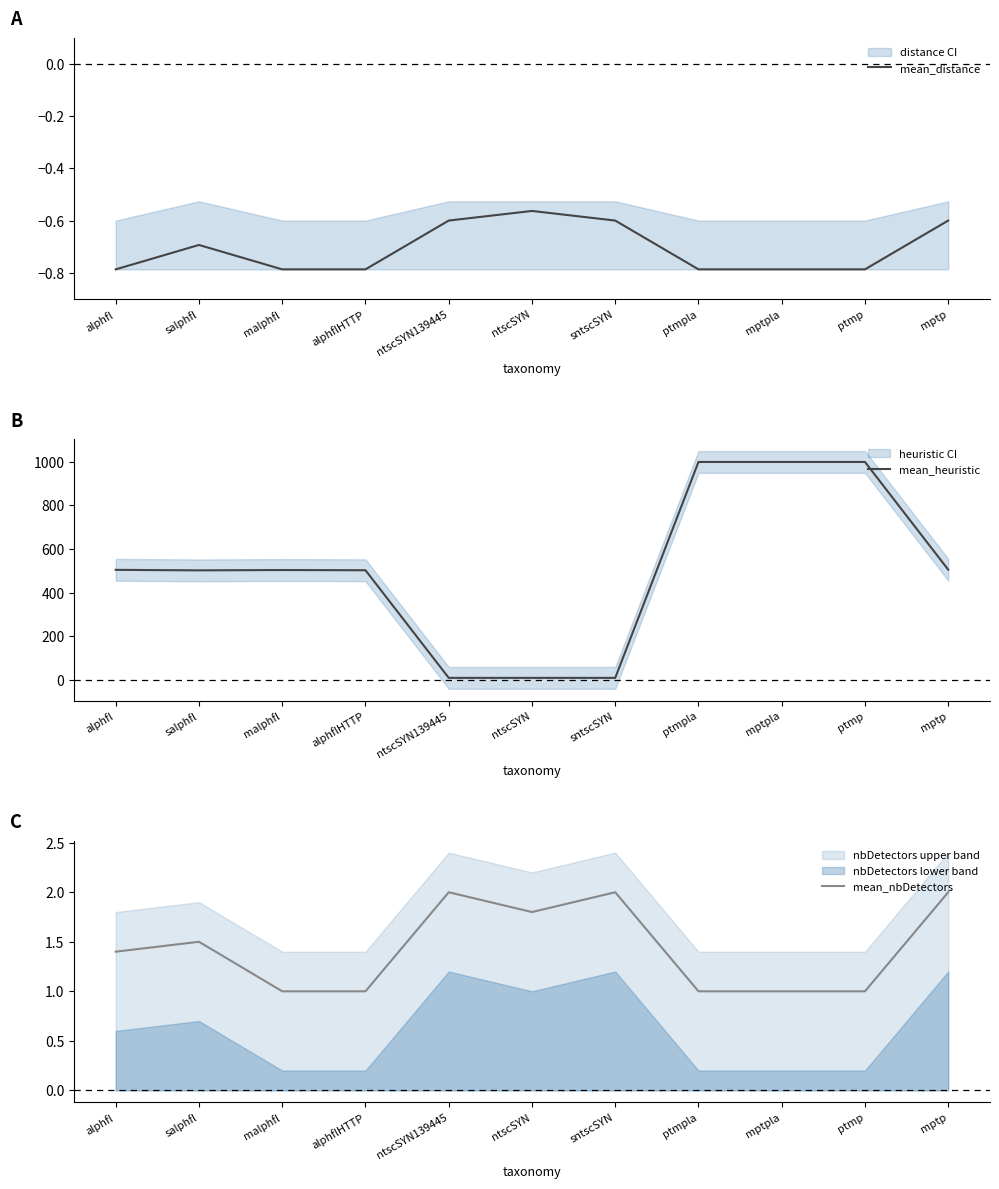

How many series are shown in this chart?

3